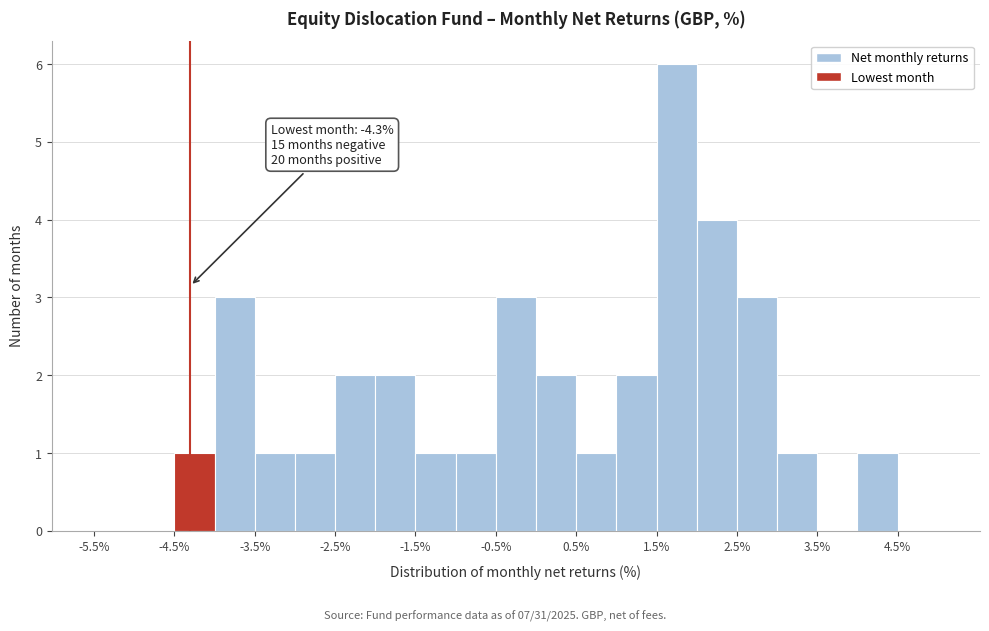

Over which range of the x-axis is the bar tallest?

1.5 to 2.0